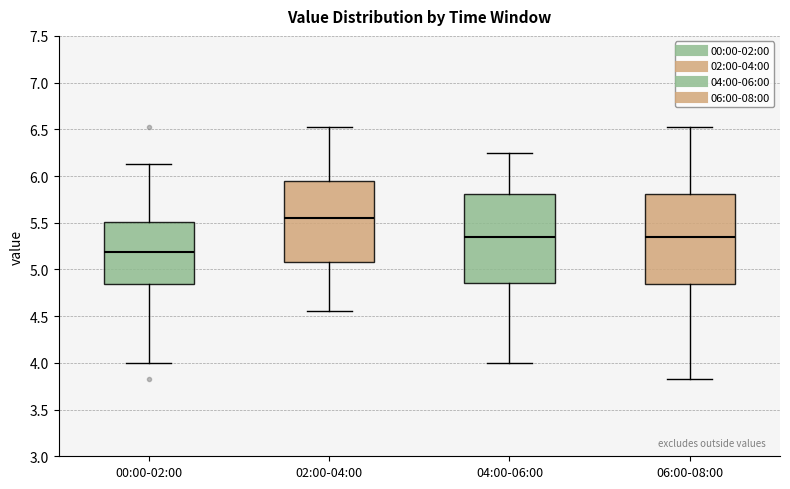

Which box's median line is the lowest?

00:00-02:00